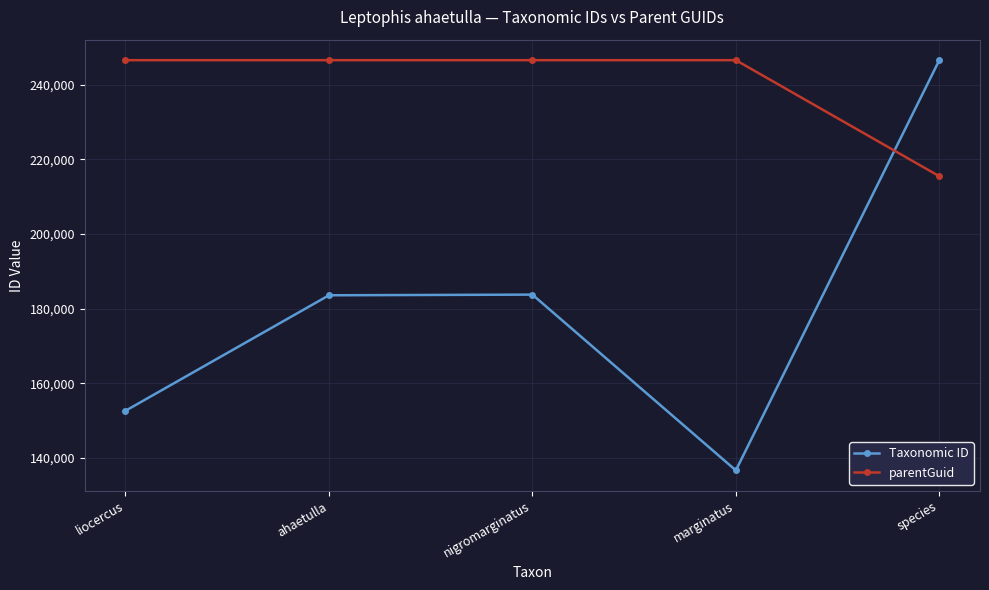

How many lines are shown in the chart?

2